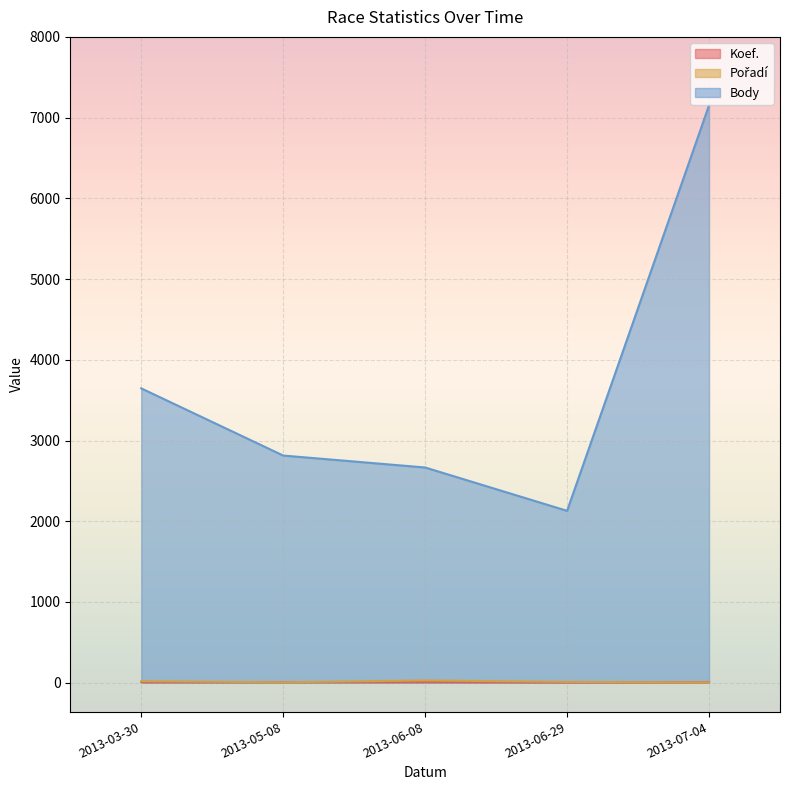

List the labels in order of Body value, largest first.

2013-07-04, 2013-03-30, 2013-05-08, 2013-06-08, 2013-06-29